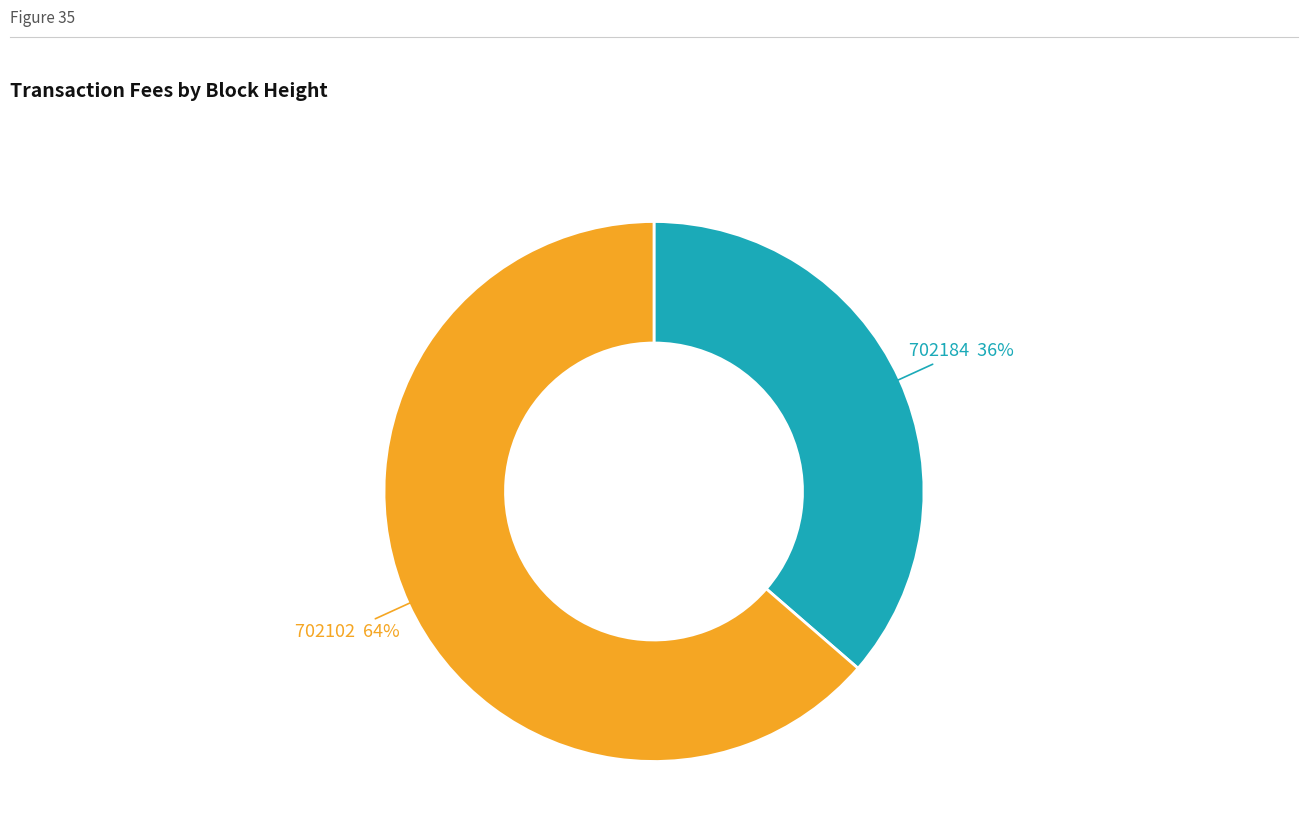

To the nearest percent, what portion does 702184 represent?

36%